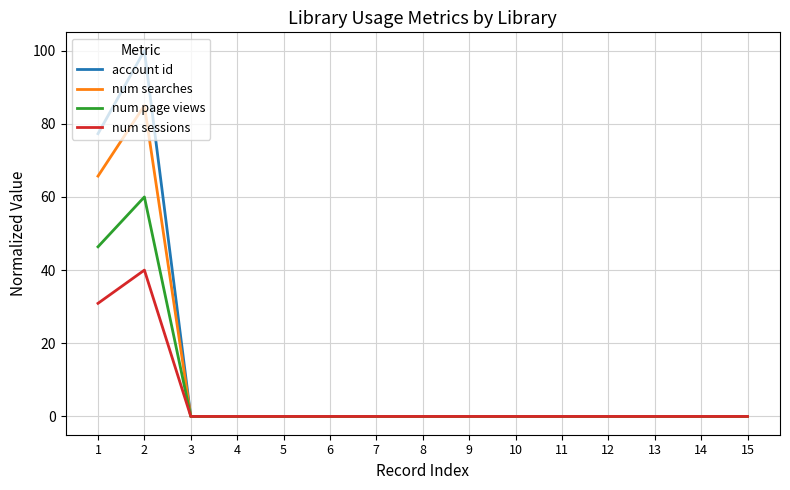

Where is num searches nearest to the value 42?

1